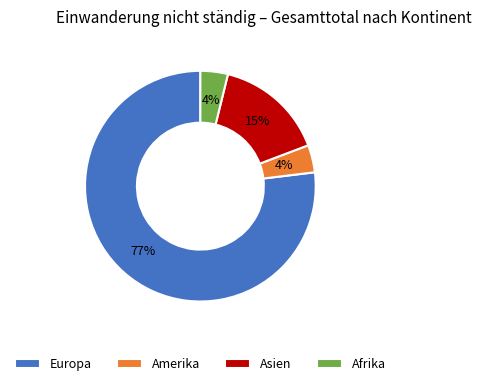

Does Europa represent more than half of the total?

Yes